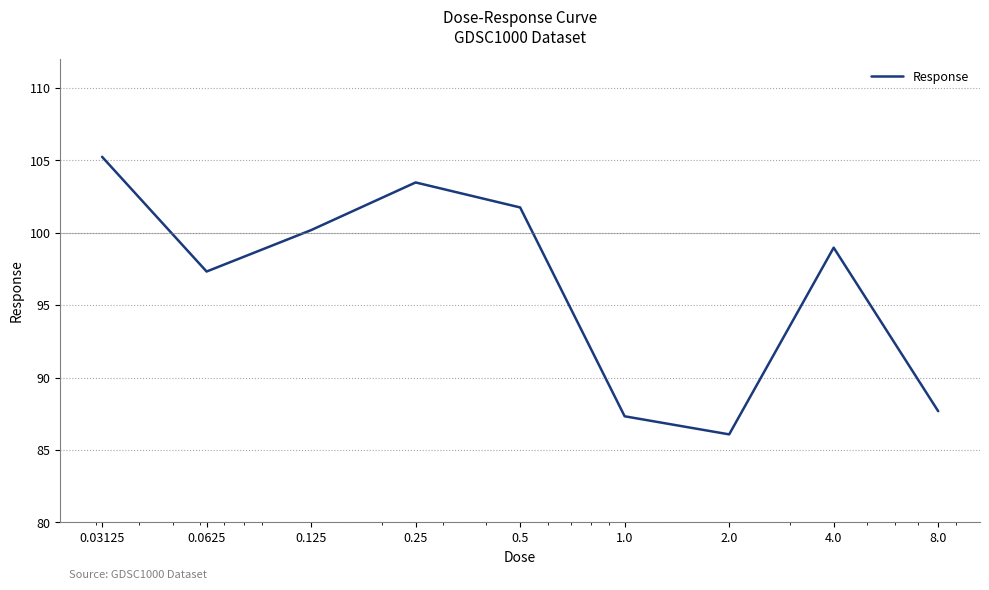

How many lines are shown in the chart?

1